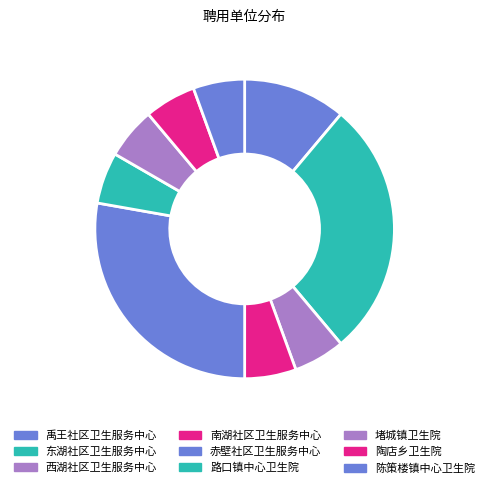

How many slices are in this pie chart?

9